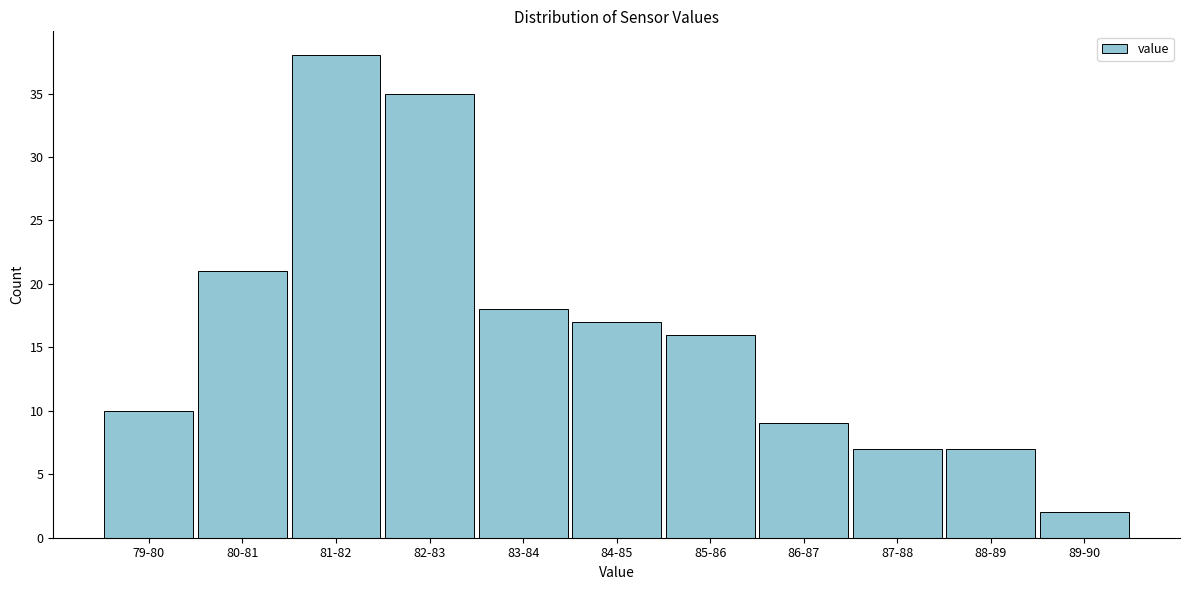

Reading left to right, what are all the values shown in this chart?

10	21	38	35	18	17	16	9	7	7	2